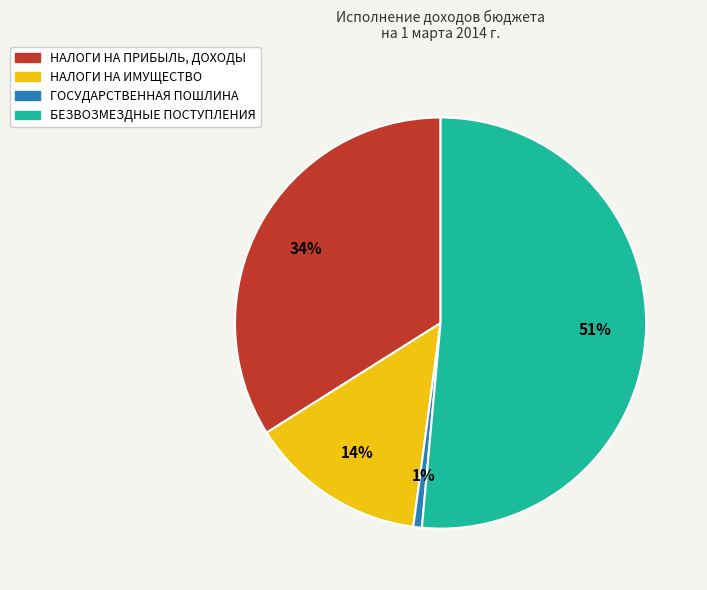

Is there a majority slice in this chart?

Yes